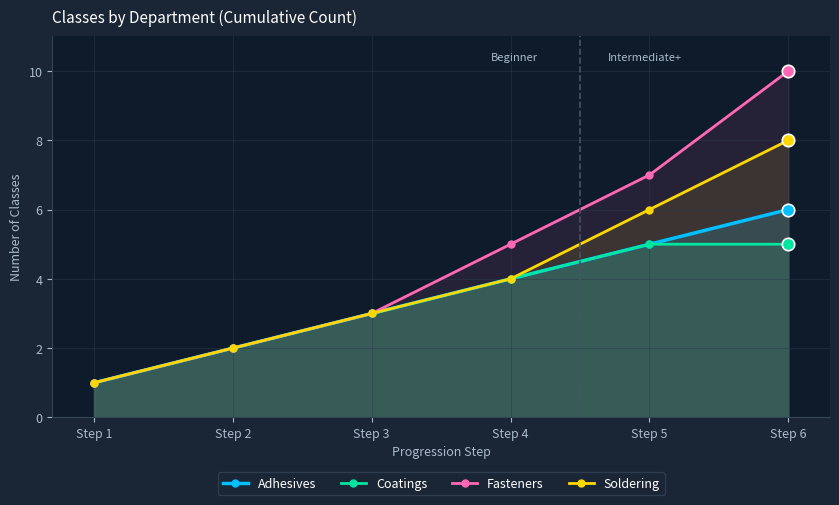

Which series contains the lowest Y value?

Adhesives